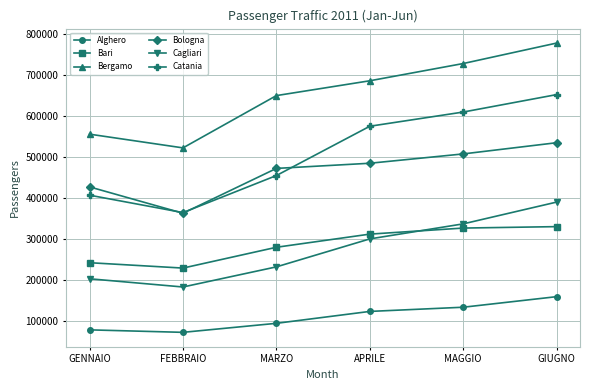

How many series are shown in this chart?

6